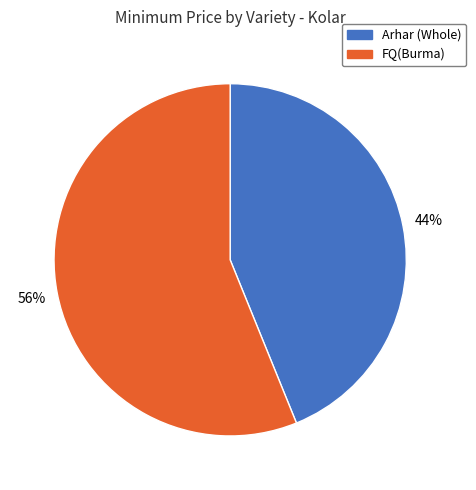

Which has a higher value, Arhar (Whole) or FQ(Burma)?

FQ(Burma)